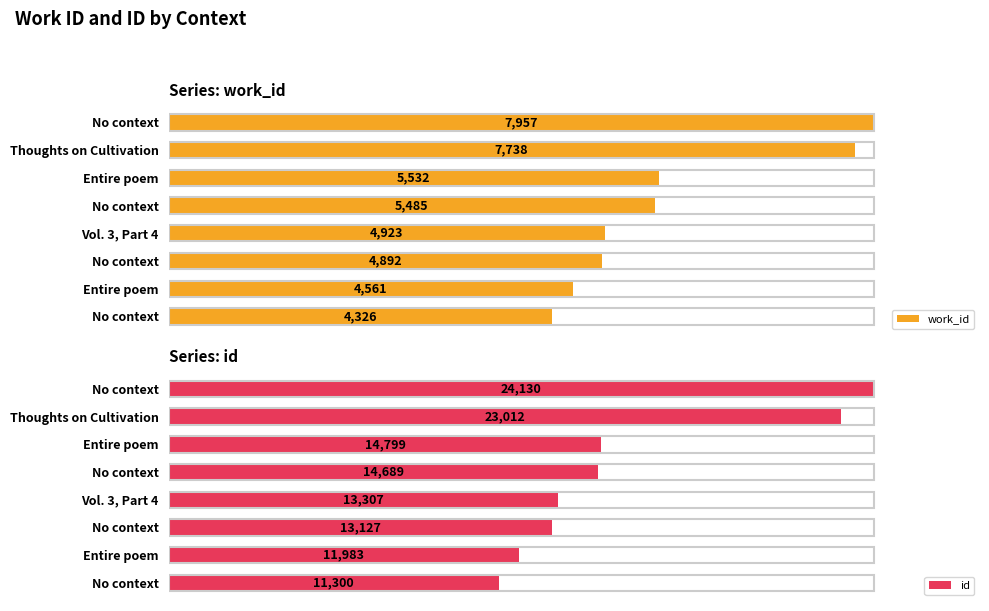

How many bars are there in total?

16